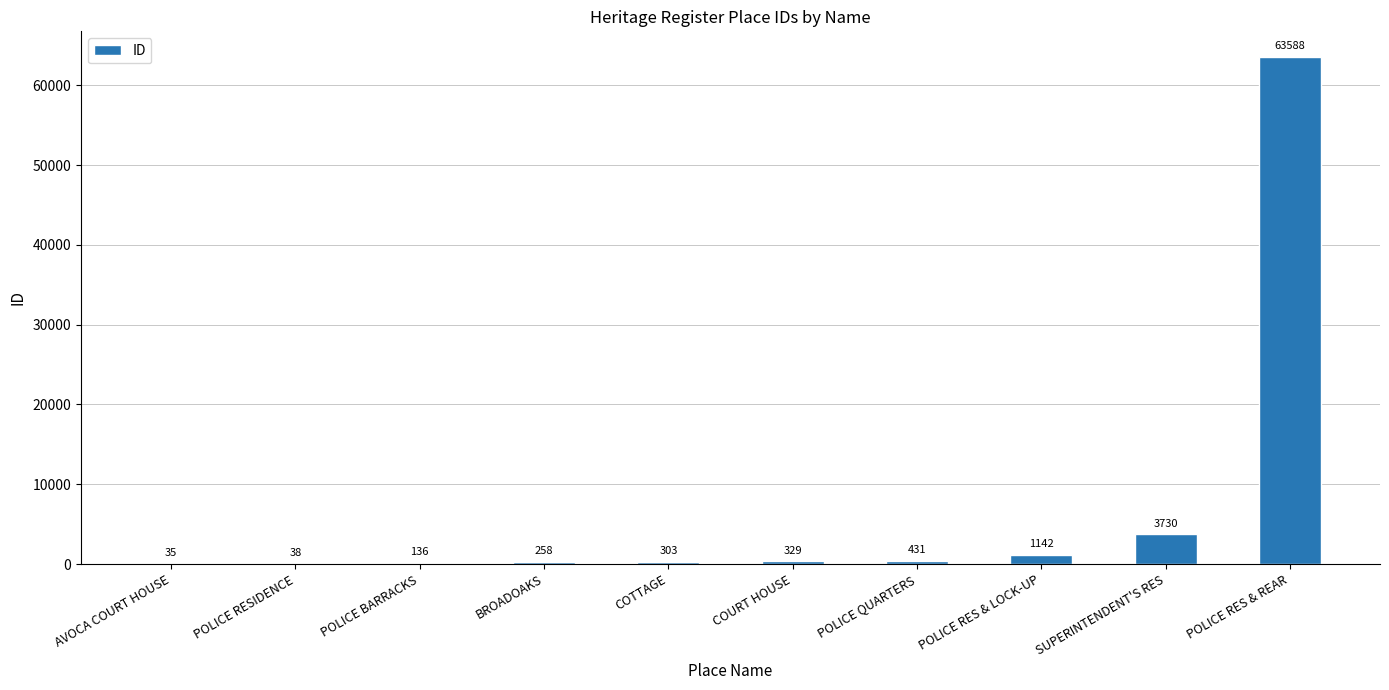

Which category has the highest value across all series?

POLICE RES & REAR